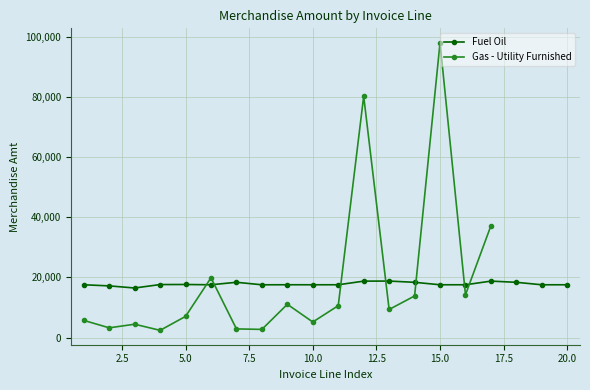

What is the value of the 2nd point from the left?

17176.2